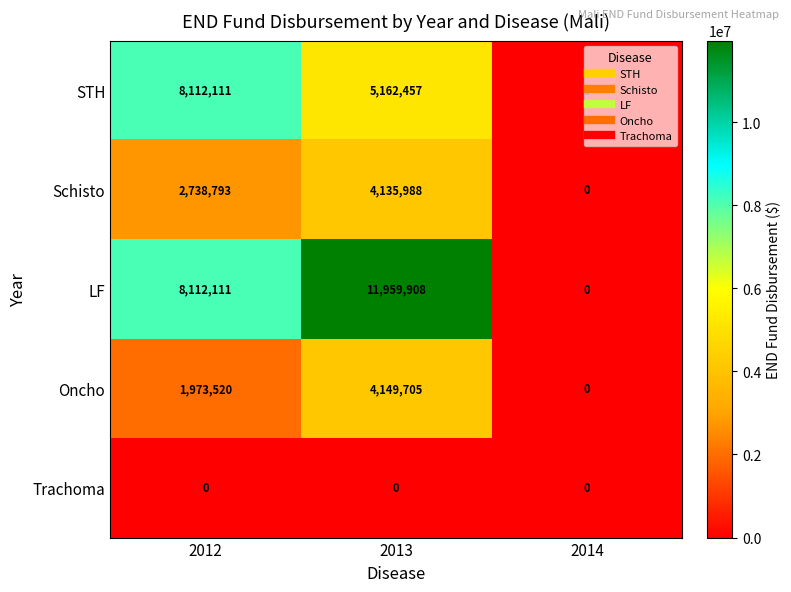

What is the difference between the second highest and minimum values in the STH series?

5162457